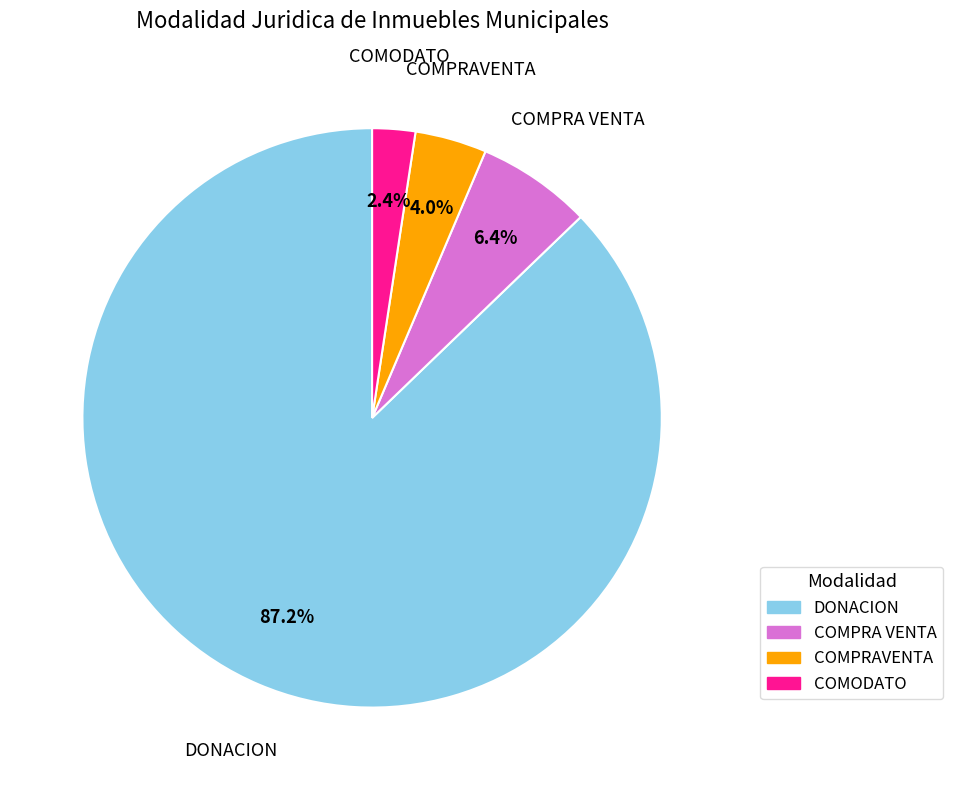

The DONACION slice represents 94% of the pie. True or false?

False